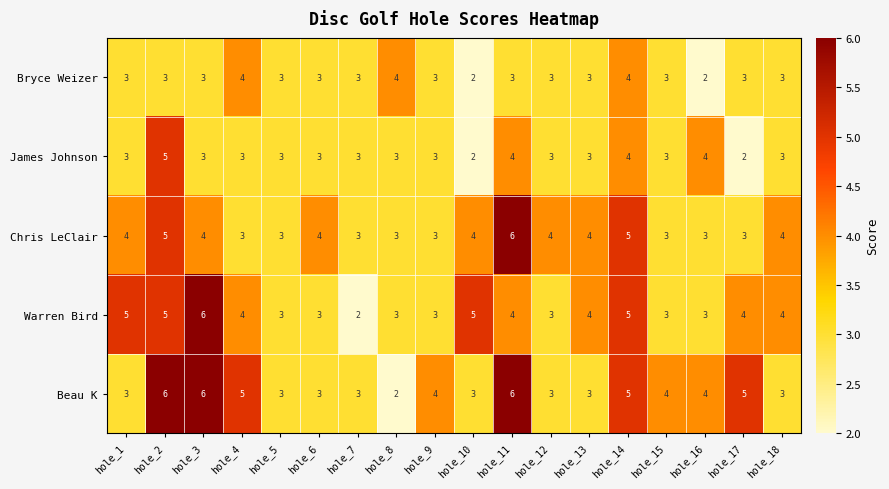

What value does the Beau K series have at hole_18?

3